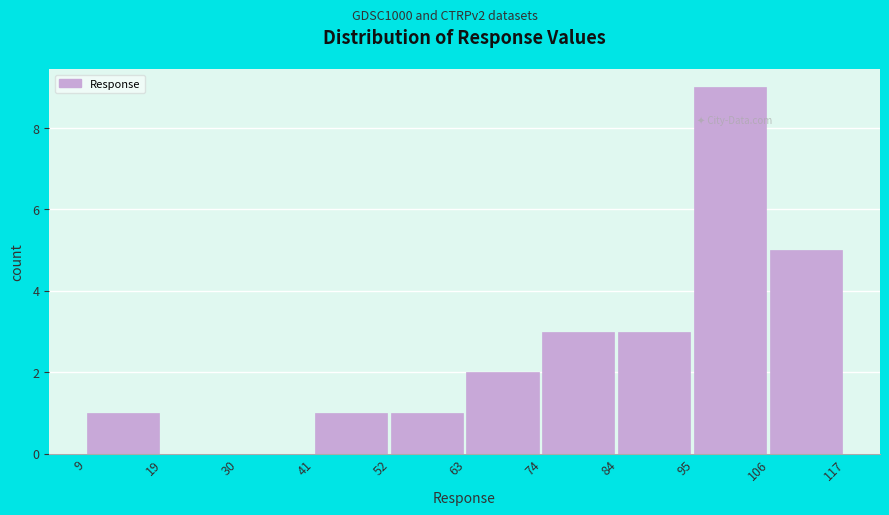

Reading left to right, list every bar in this chart as the range it spans on the x-axis followed by its height. The values are not printed on the chart, so give them approximately, as read against the axis.

9 to 19: 1
19 to 30: 0
30 to 41: 0
41 to 52: 1
52 to 63: 1
63 to 74: 2
74 to 84: 3
84 to 95: 3
95 to 106: 9
106 to 117: 5